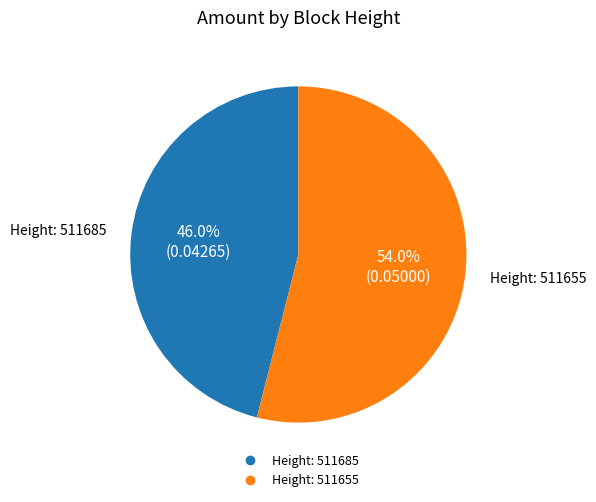

Is there a majority slice in this chart?

Yes